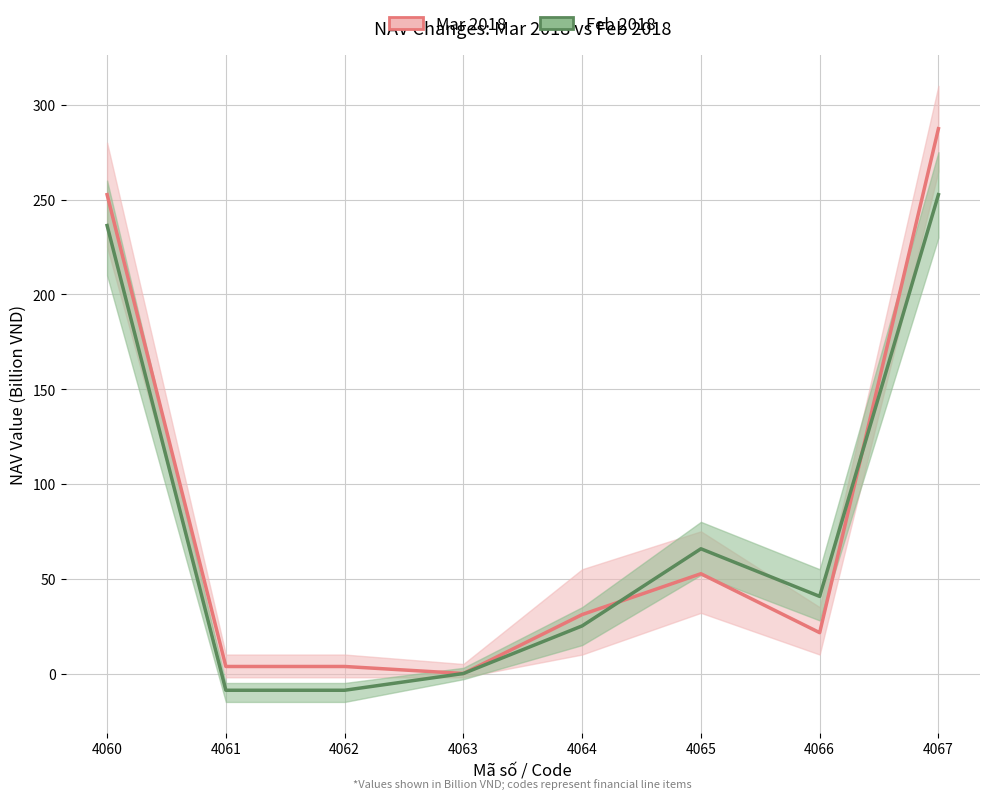

Which has a higher value, 4067 or 4061?

4067